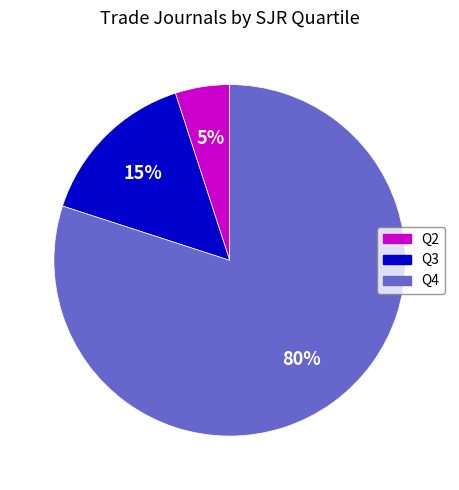

What percentage is the Q4 slice, to the nearest percent?

80%